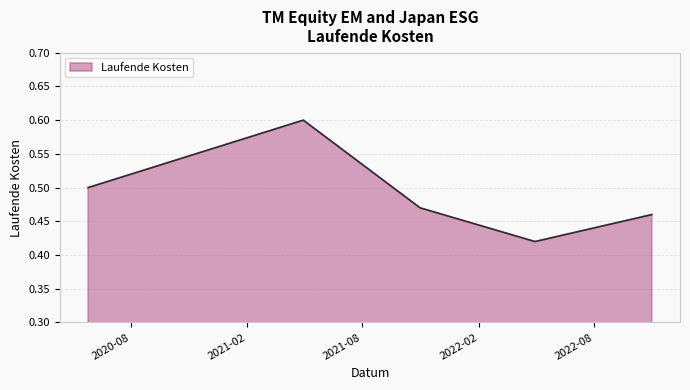

What is the sum of all values?

2.5